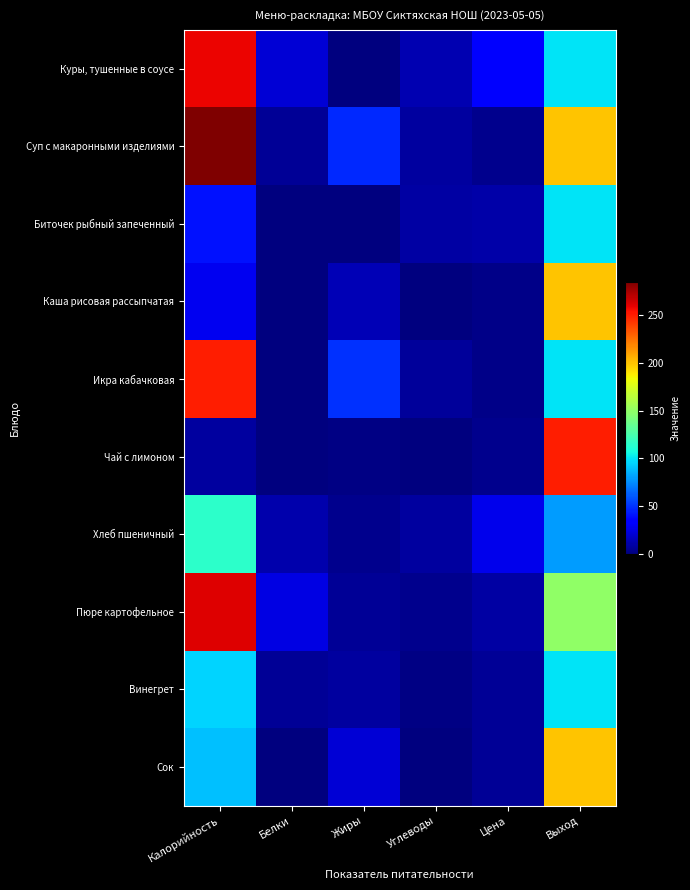

Which series changed the most between Калорийность and Жиры?

Куры, тушенные в соусе